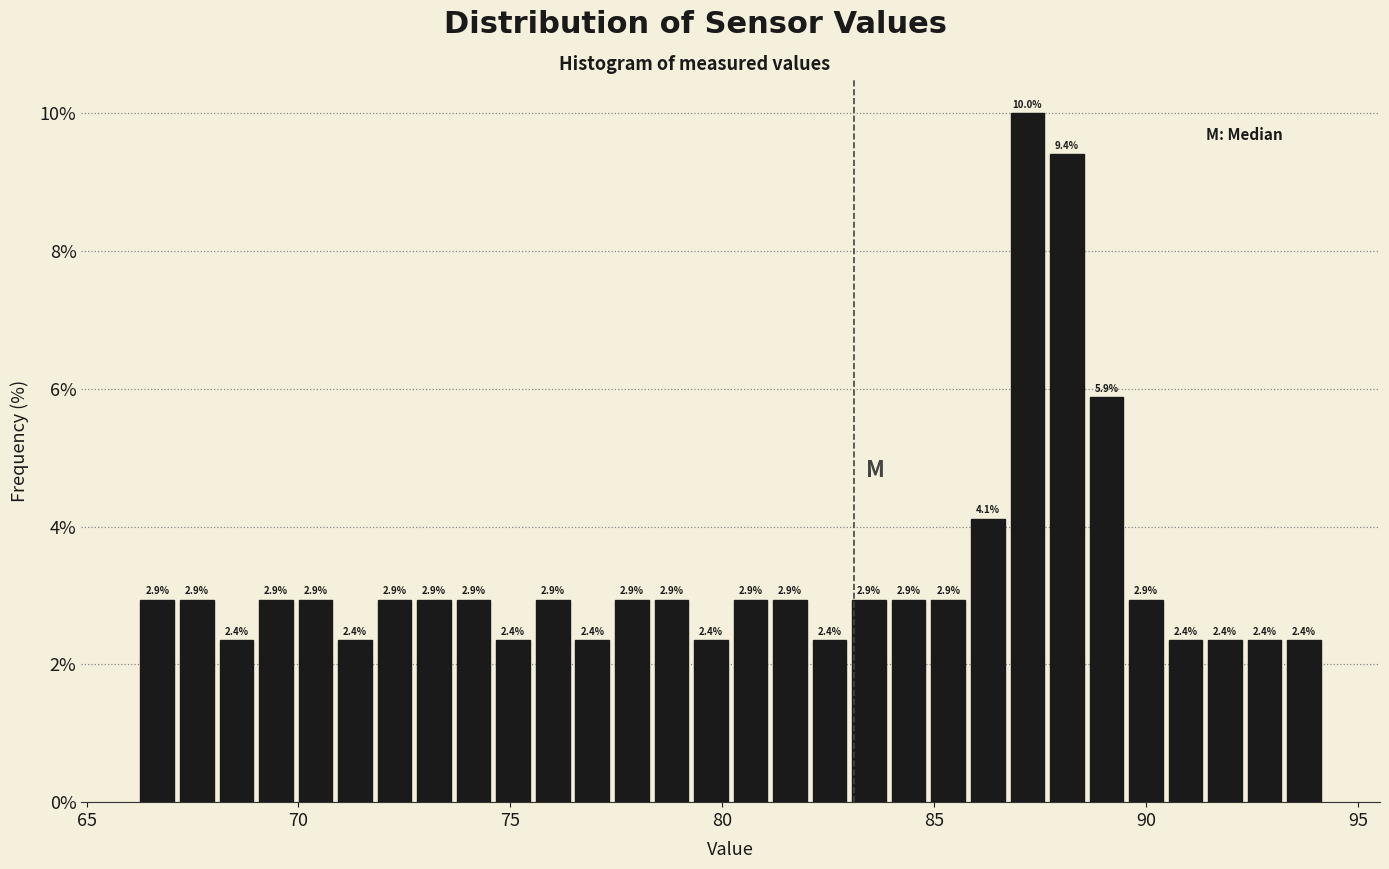

Around what value on the x-axis is the tallest bar? Give the approximate position of its centre, as read against the axis.

87.0